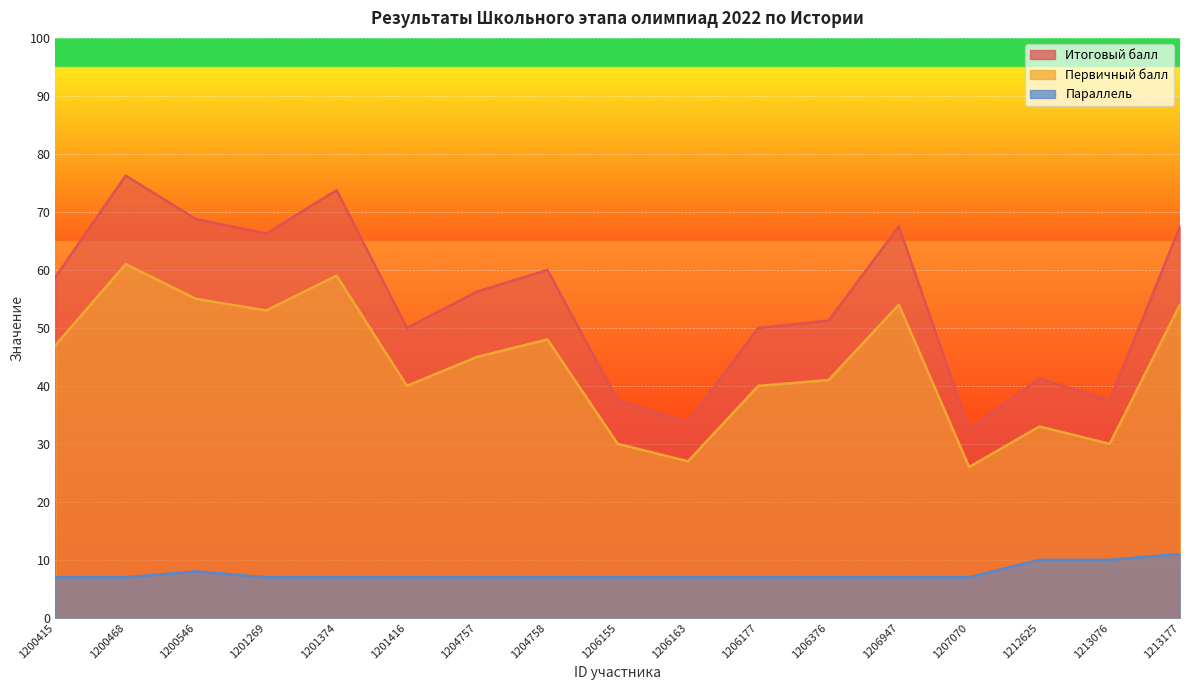

Where does the Итоговый балл series first go above 56?

1200415